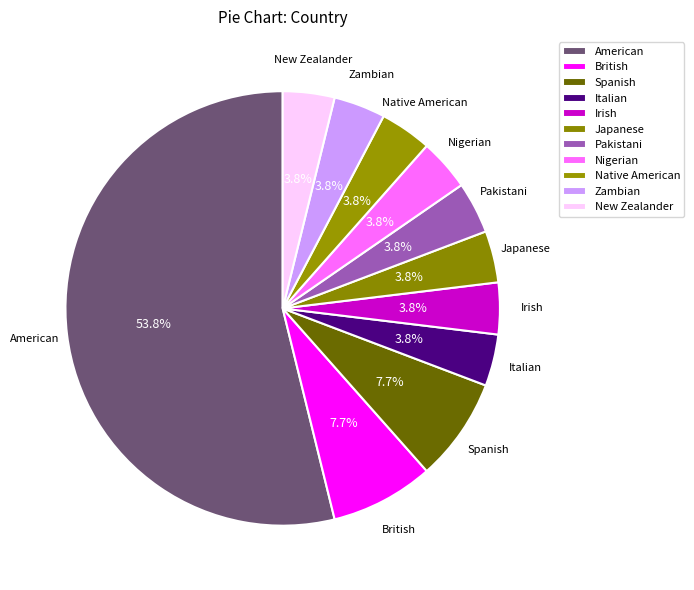

To the nearest percent, what is the combined percentage of Italian and Native American?

8%